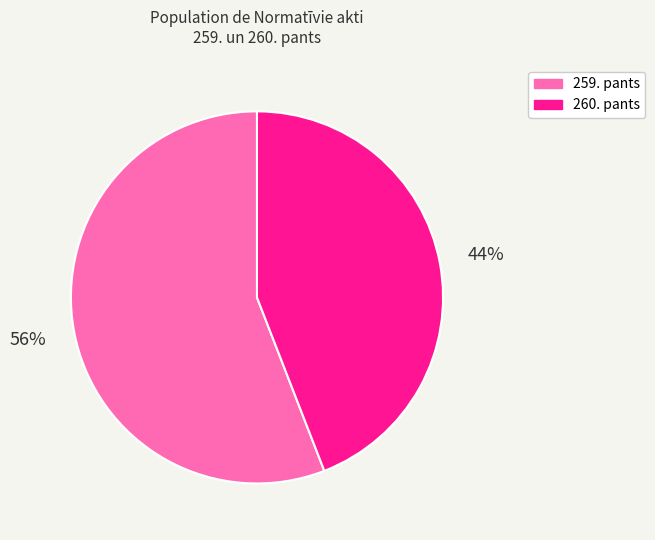

To the nearest percent, what is the difference between the largest and smallest slice percentages?

12%